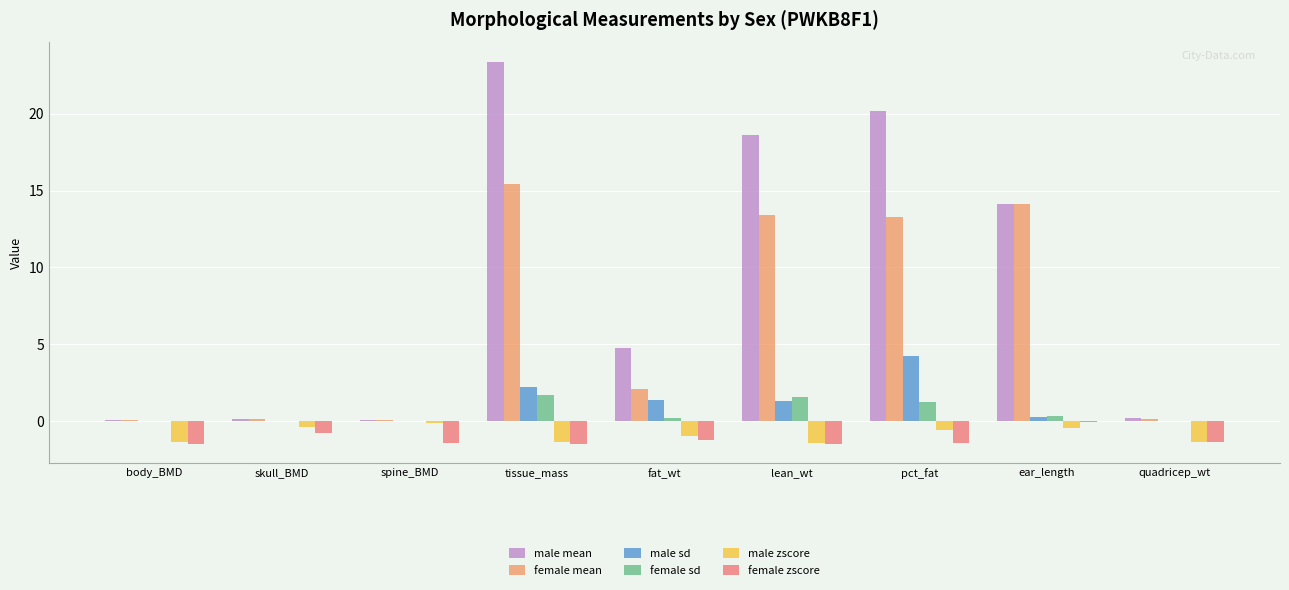

The female zscore series shows -0.1 at ear_length. True or false?

False